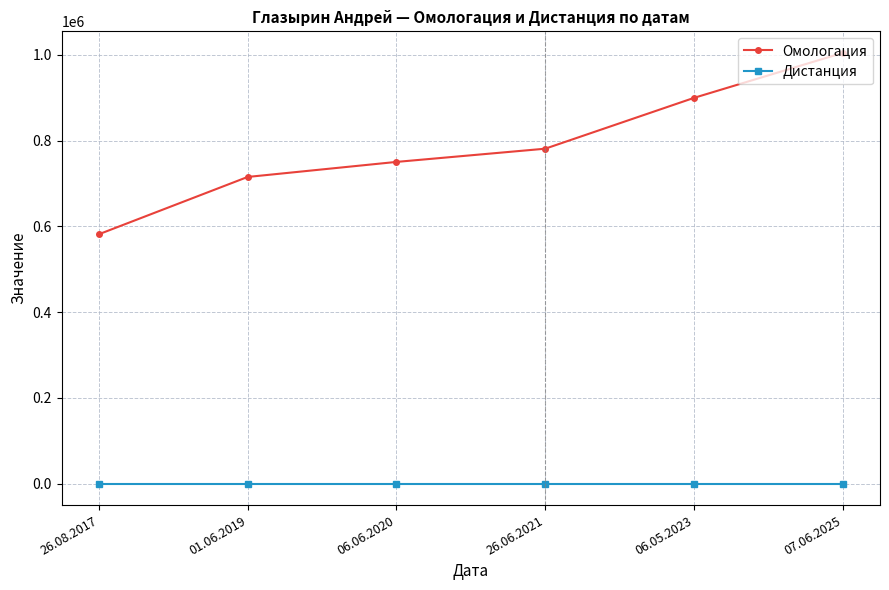

At how many categories does at least one series exceed 249230?

6